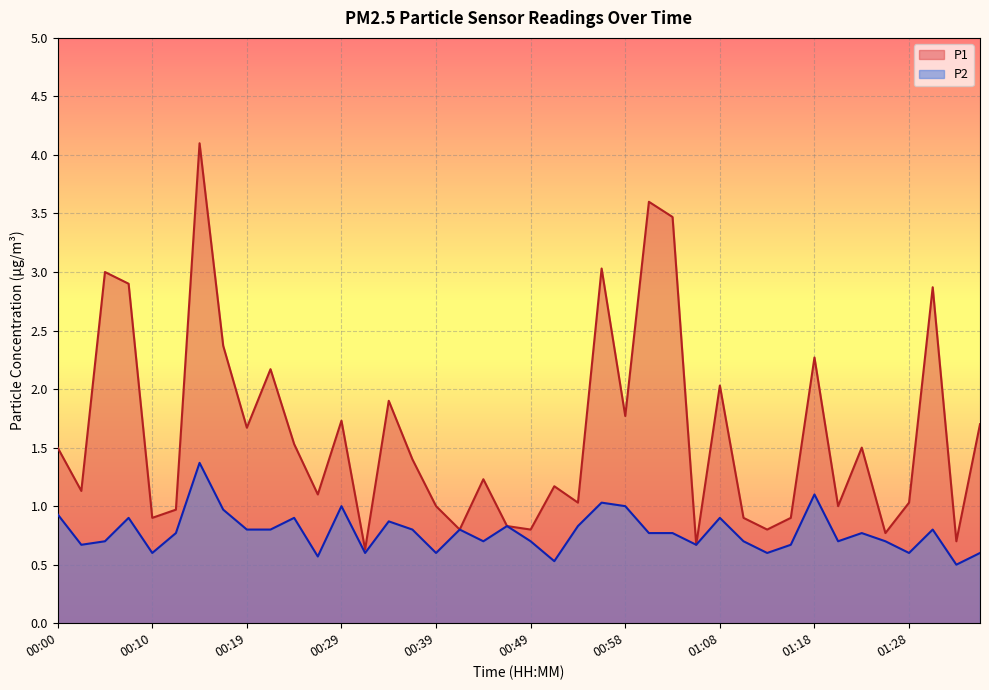

Is the value of P1 at 00:10 greater than the value of P2 at 01:15?

Yes